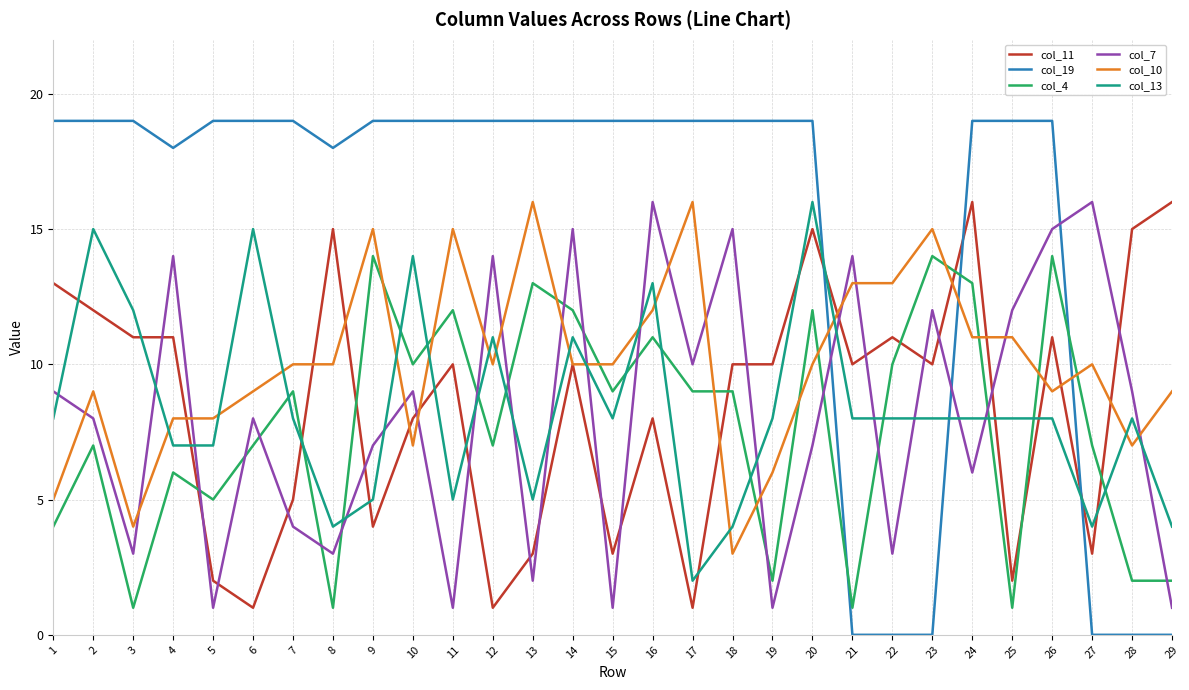

Where do col_13 and col_11 first cross each other?

1 and 2